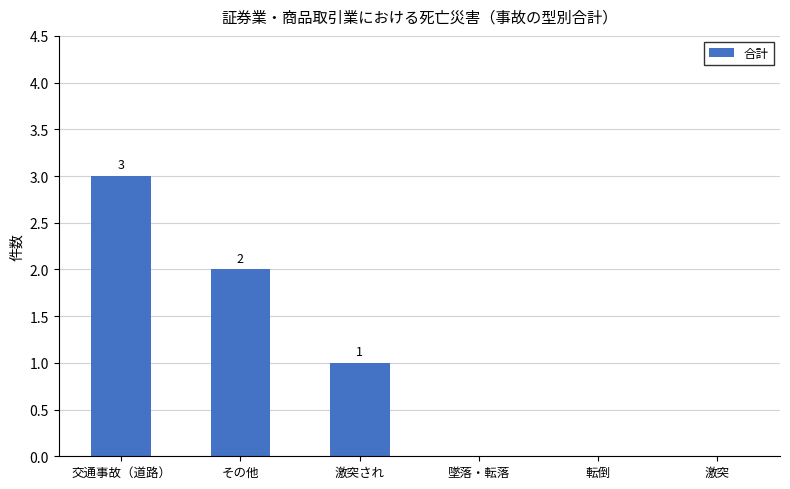

True or false: the data shows -2 at 墜落・転落.

False